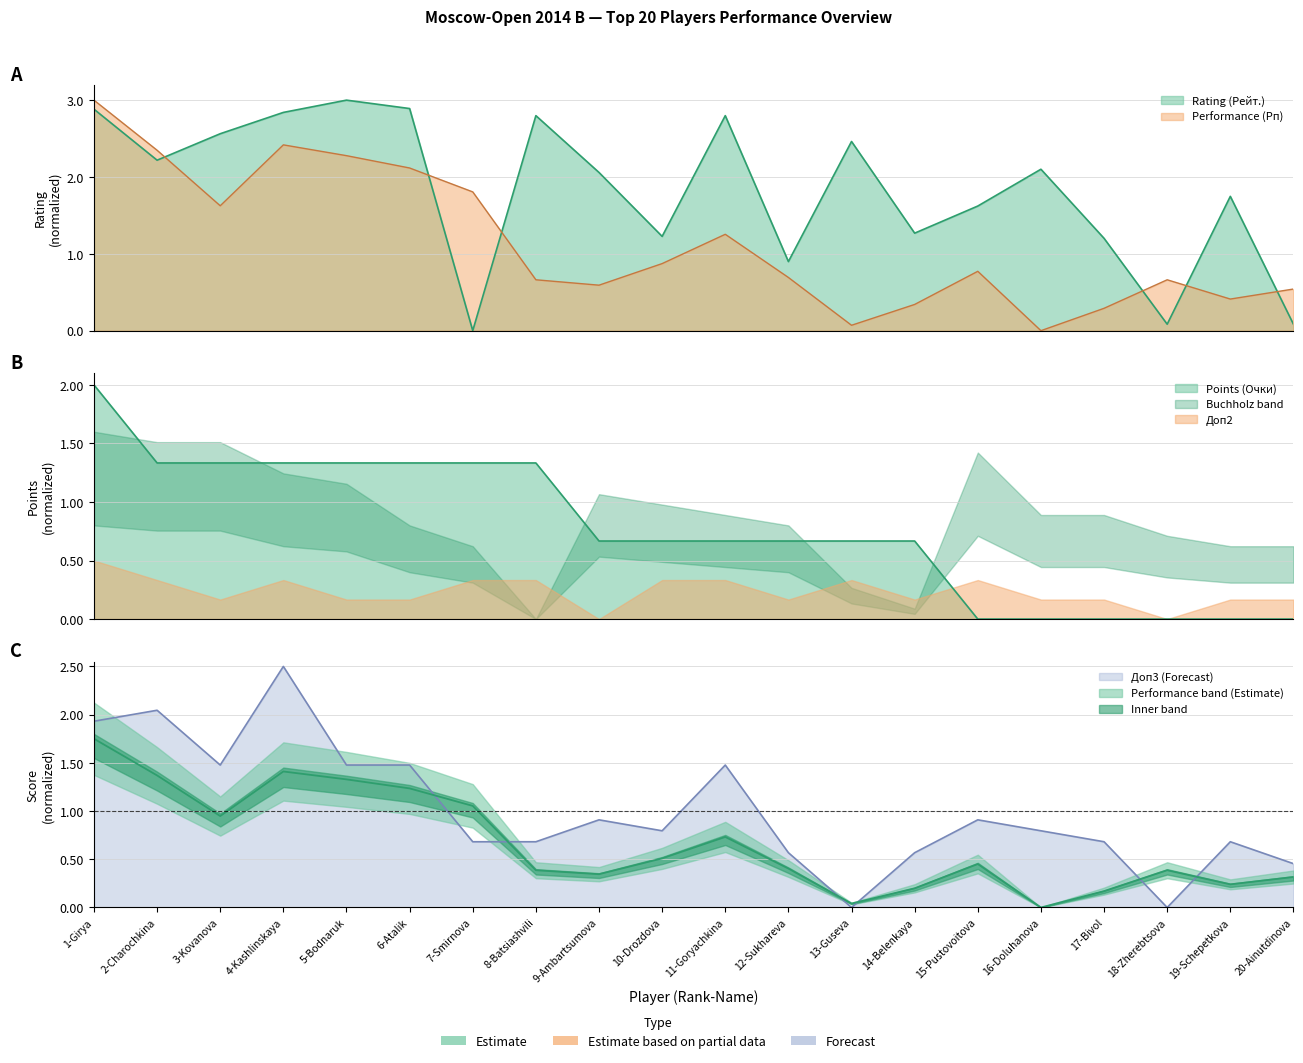

At how many categories does at least one series exceed 1?

17